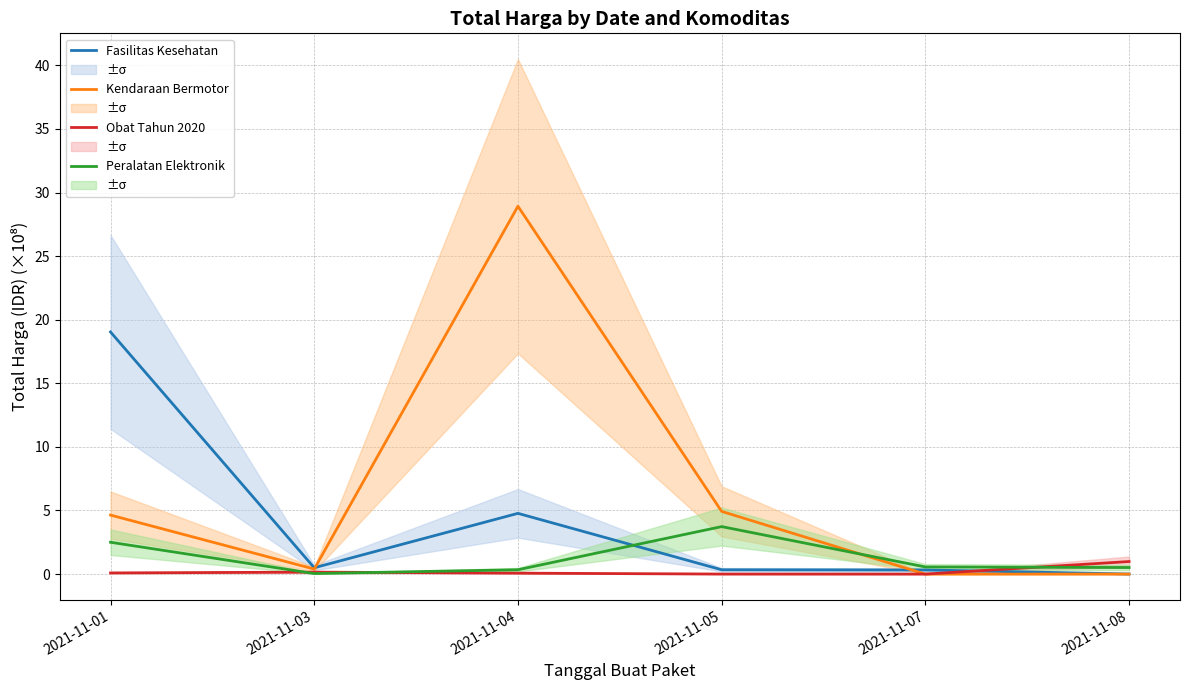

What is the maximum value shown in the chart?

28.9